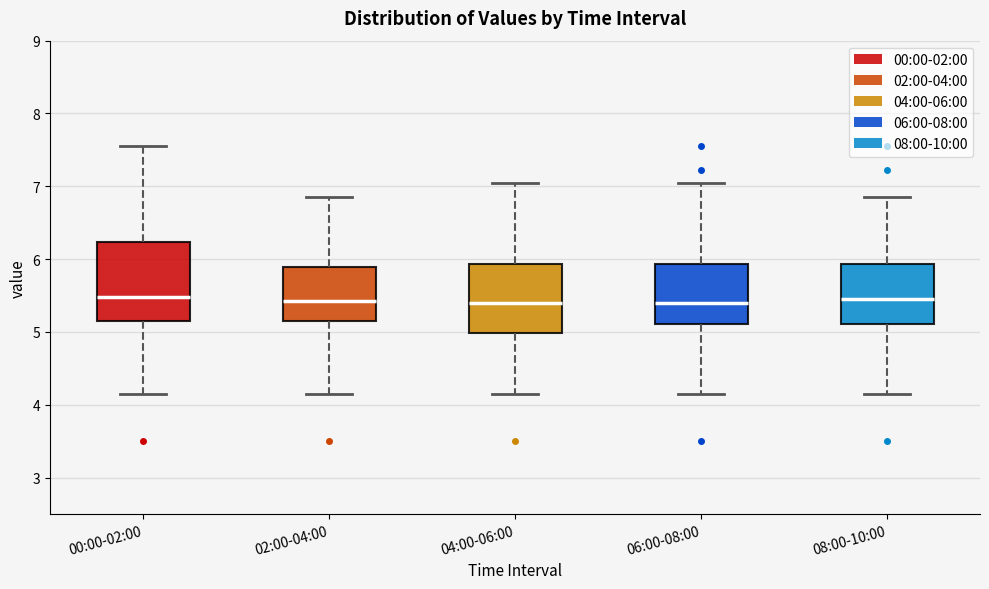

Reading left to right, read every box against the y-axis: the position of its median line, the range the box covers, and the ends of its whiskers. The values are not printed on the chart, so give them approximately, as read against the axis.

00:00-02:00: median 5.5, box 5.1 to 6.2, whiskers 4.2 to 7.6
02:00-04:00: median 5.4, box 5.1 to 5.9, whiskers 4.2 to 6.9
04:00-06:00: median 5.4, box 5.0 to 5.9, whiskers 4.2 to 7.1
06:00-08:00: median 5.4, box 5.1 to 5.9, whiskers 4.2 to 7.1
08:00-10:00: median 5.5, box 5.1 to 5.9, whiskers 4.2 to 6.9